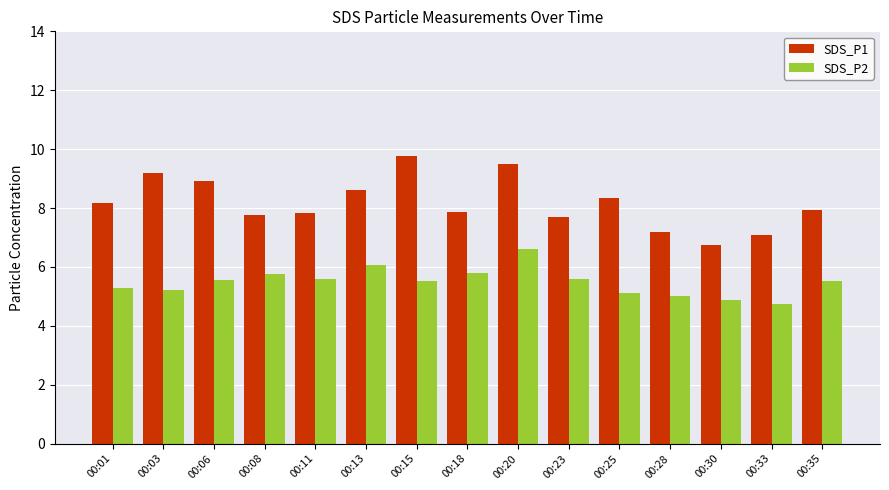

The SDS_P2 series shows 2.5 at 00:13. True or false?

False